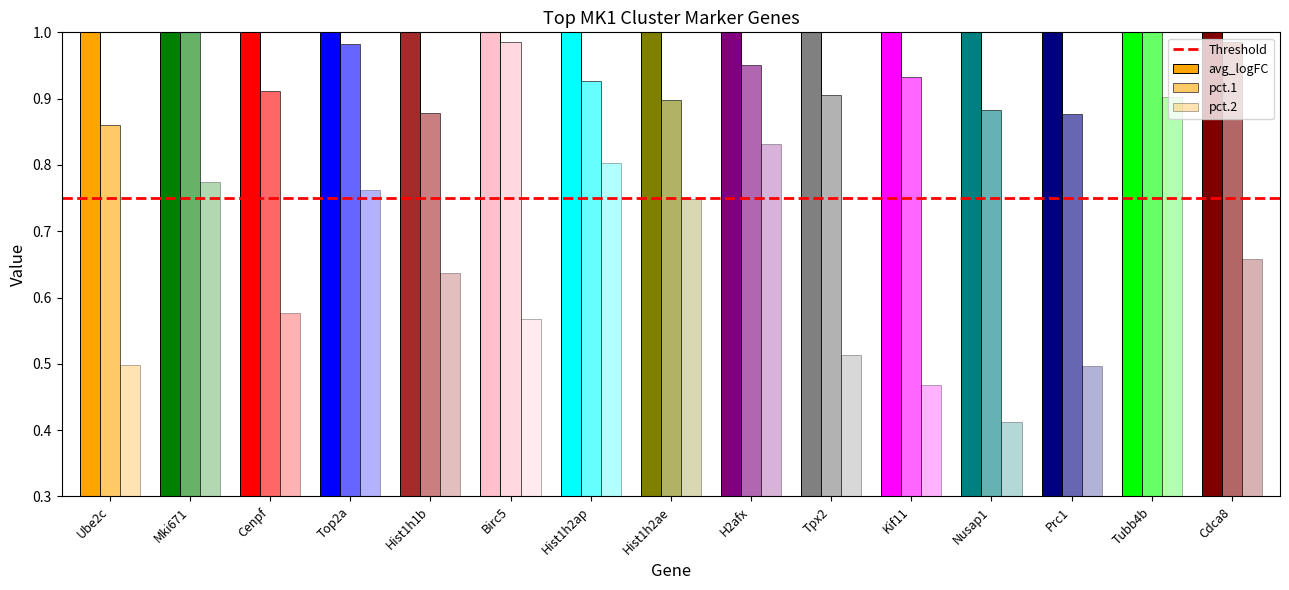

What is the minimum value for pct.2?

0.4